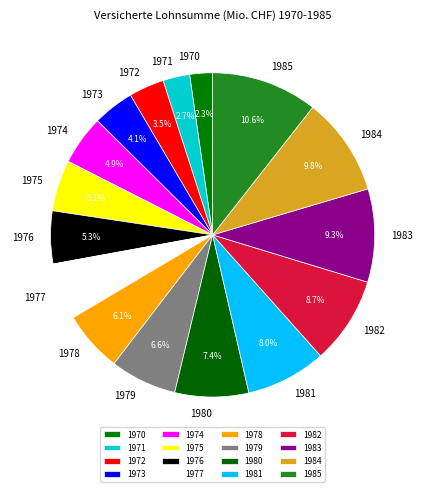

What is the change in value from 1974 to 1979?

+89.0